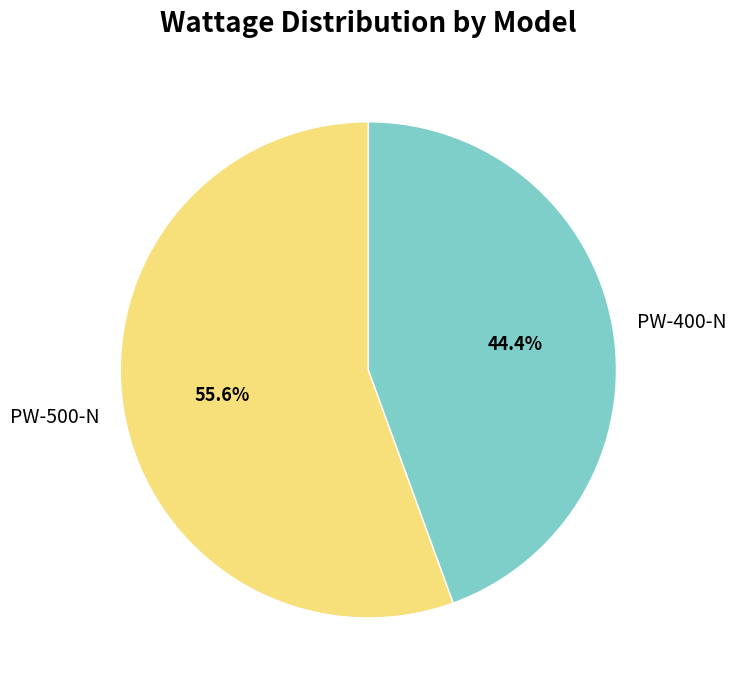

How many slices are in this pie chart?

2